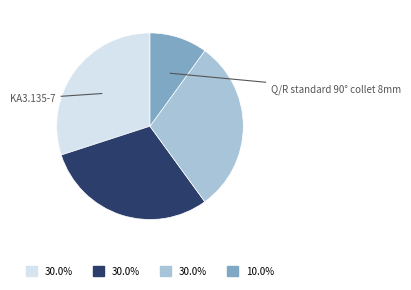

Is there any slice that represents more than half of the pie?

No